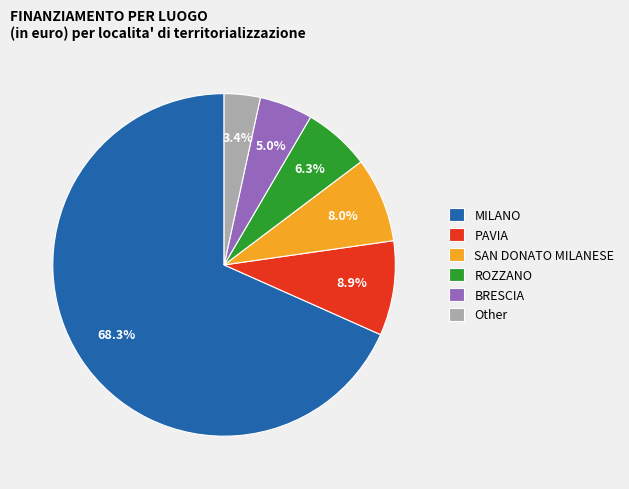

Does any single category account for the majority?

Yes